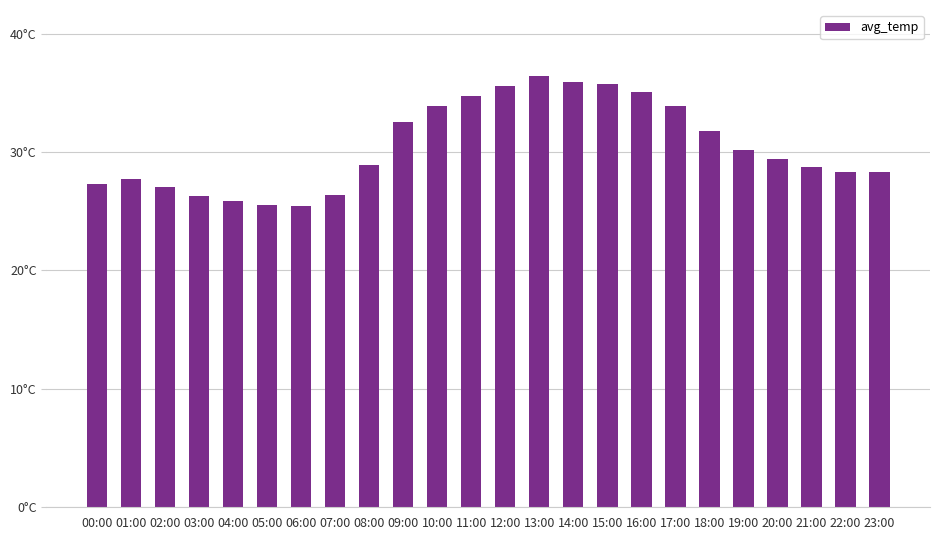

Does the chart contain any negative values?

No